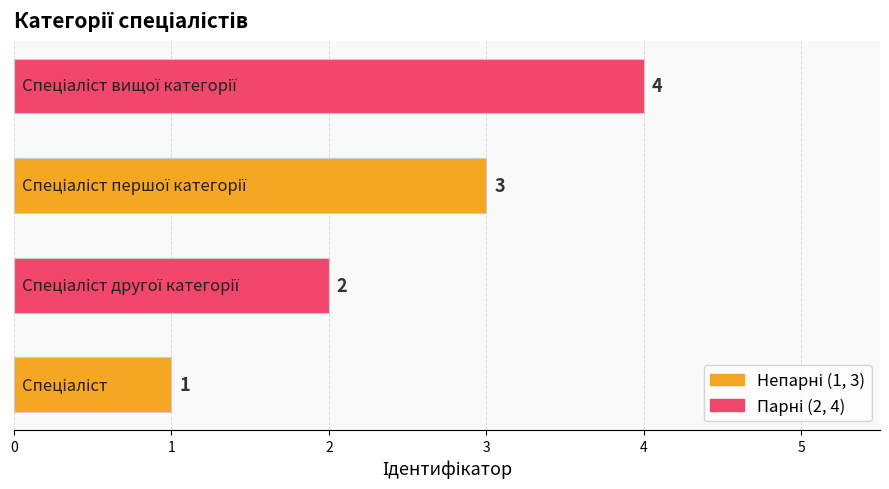

How many values are between 2 and 4?

3